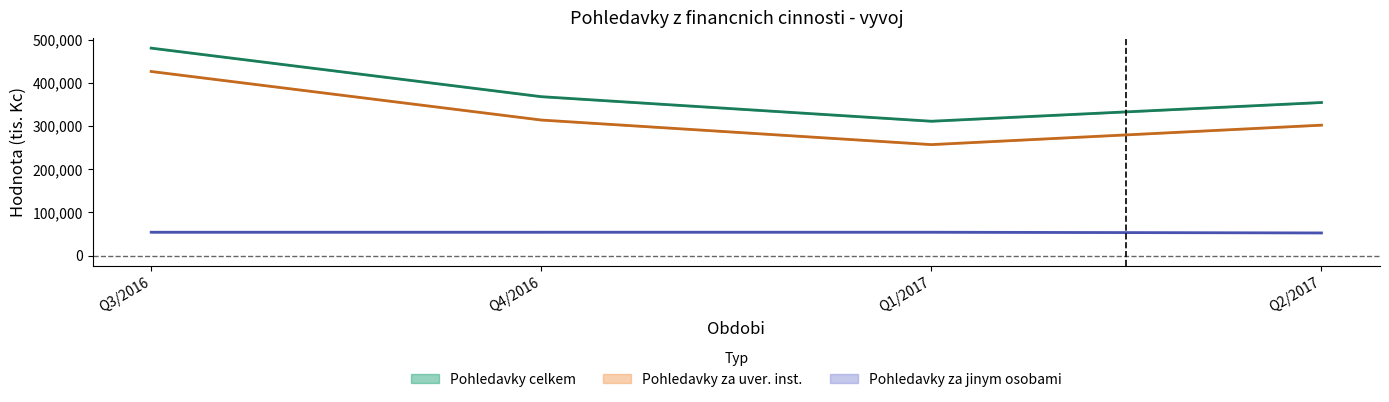

Is the value of Pohledavky za jinymi osobami (Netto) at Q3/2016 greater than the value of Pohledavky za uverovymi institucemi (Netto) at Q3/2016?

No